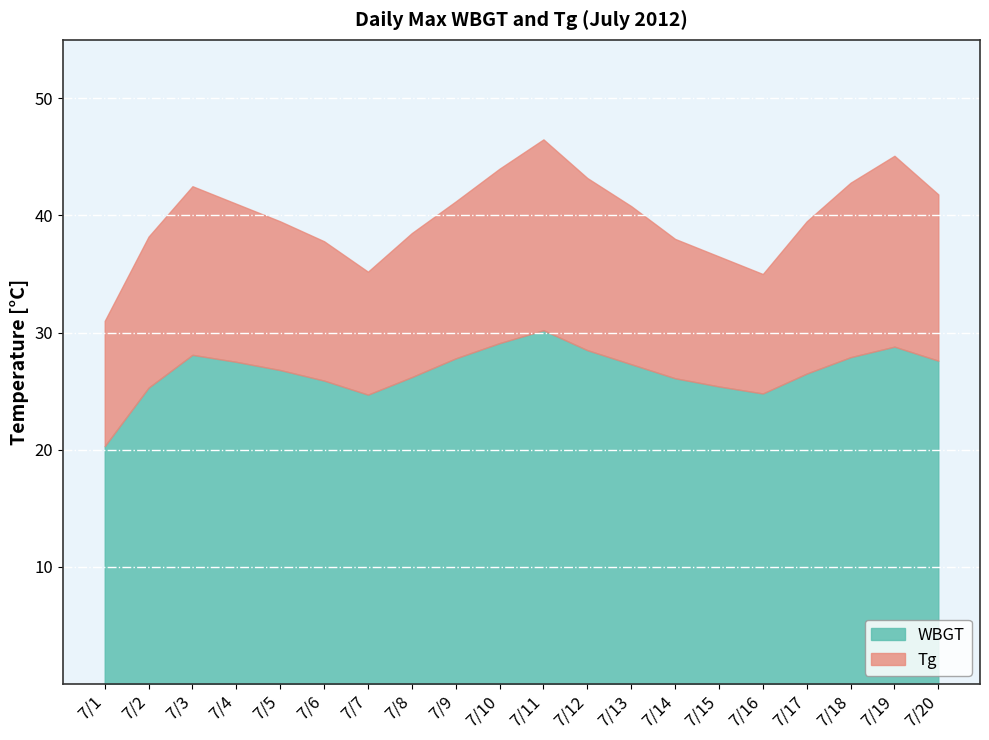

What is the difference between the highest and lowest values at 7/1?

10.7